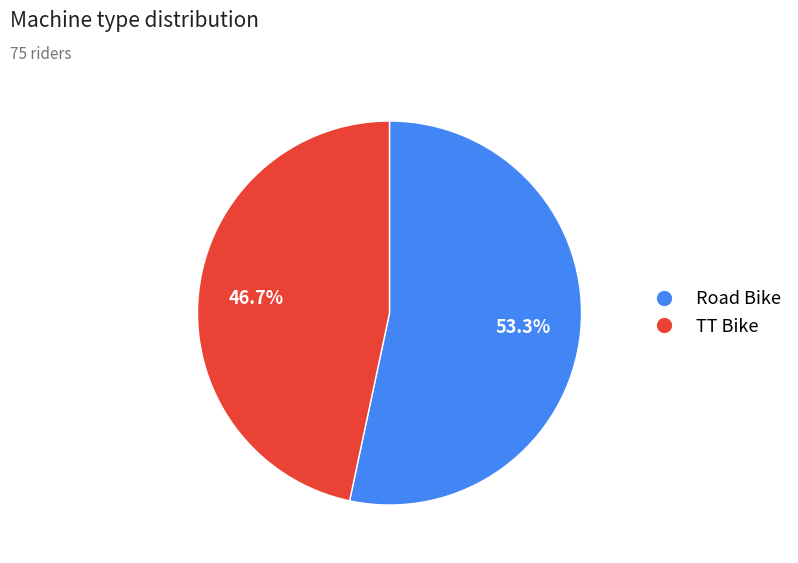

Which slice is the smallest?

TT Bike